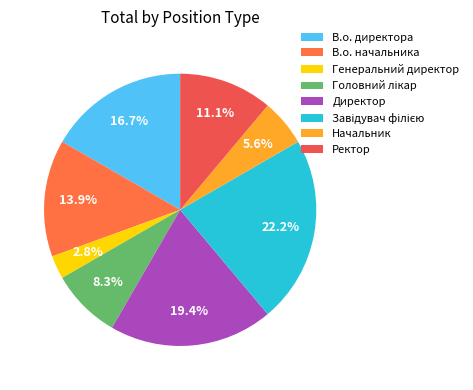

Is there any slice that represents more than half of the pie?

No